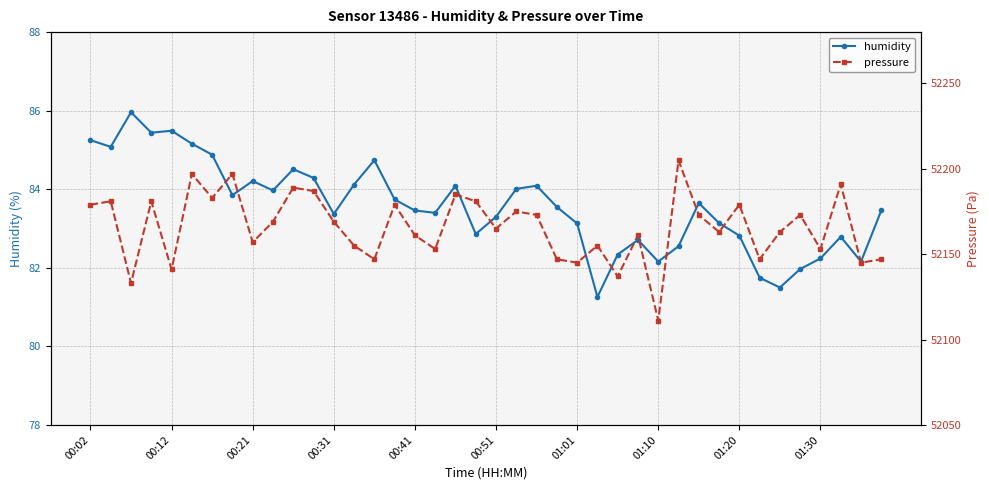

What is the minimum value for humidity?

81.3